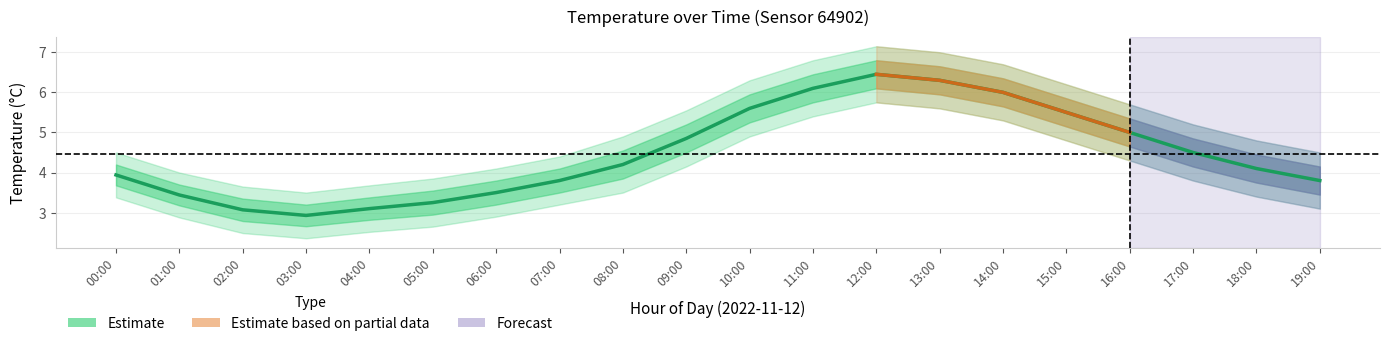

What is the value of the temperature point at the 2nd from the left?

3.4